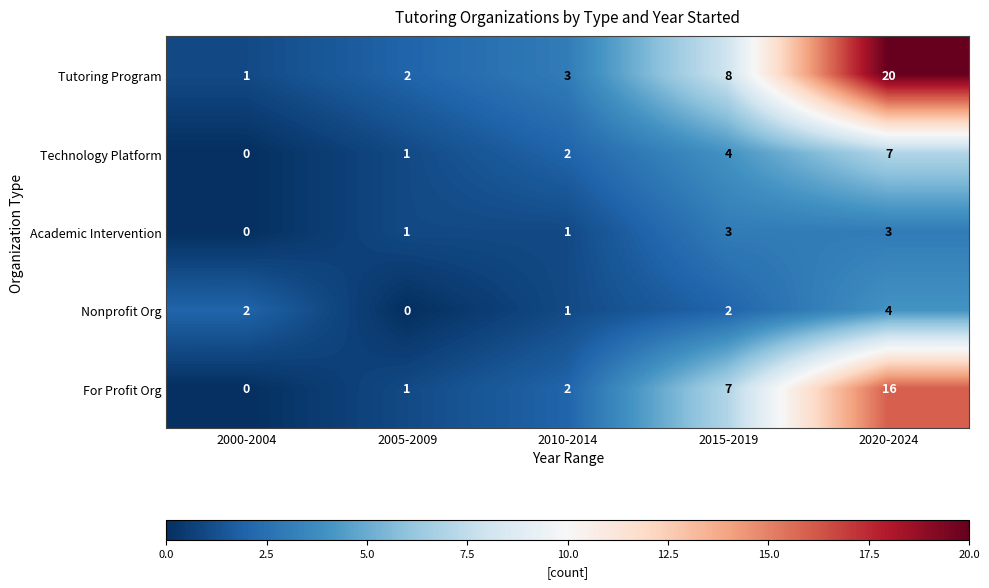

Reading right to left, list all the values displayed in this chart.

Tutoring Program: 20	8	3	2	1
Technology Platform: 7	4	2	1	0
Academic Intervention: 3	3	1	1	0
Nonprofit Org: 4	2	1	0	2
For Profit Org: 16	7	2	1	0